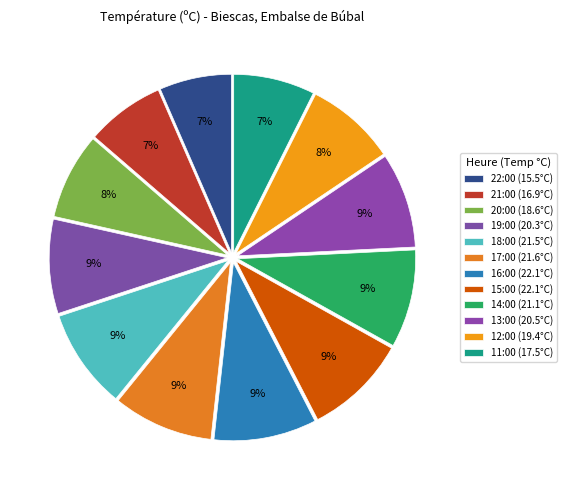

Count the number of slices in the pie.

12